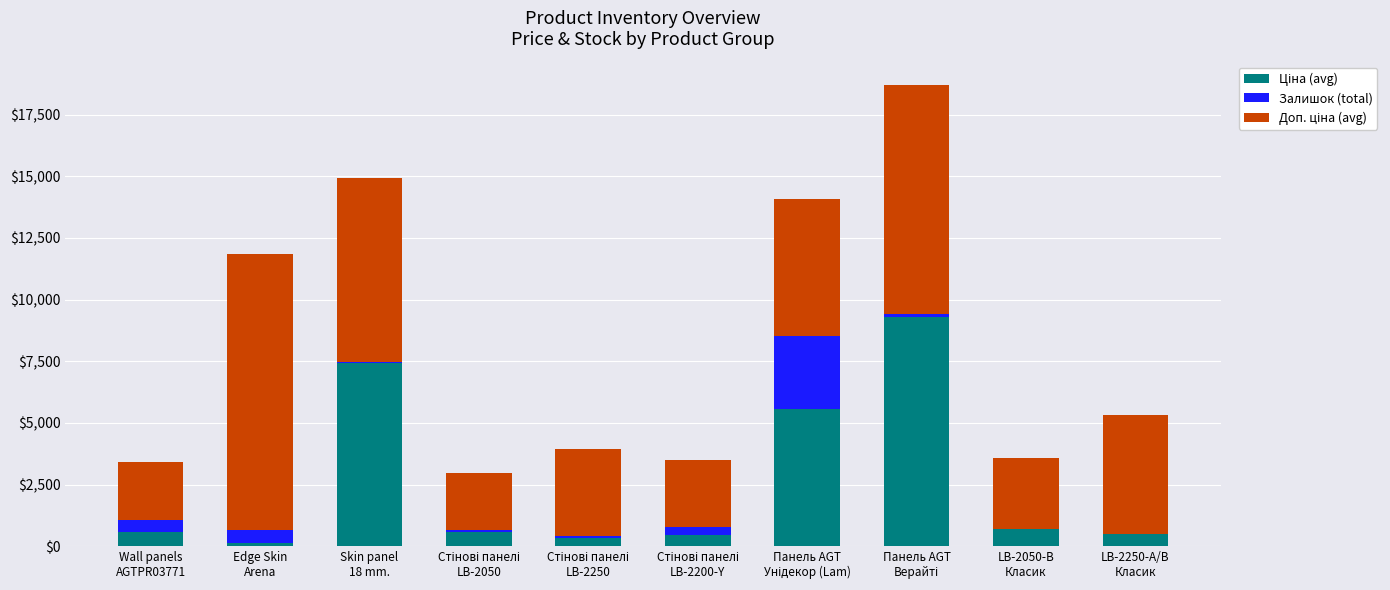

What is the difference between the maximum and minimum values in the Залишок (total) series?

2965.0